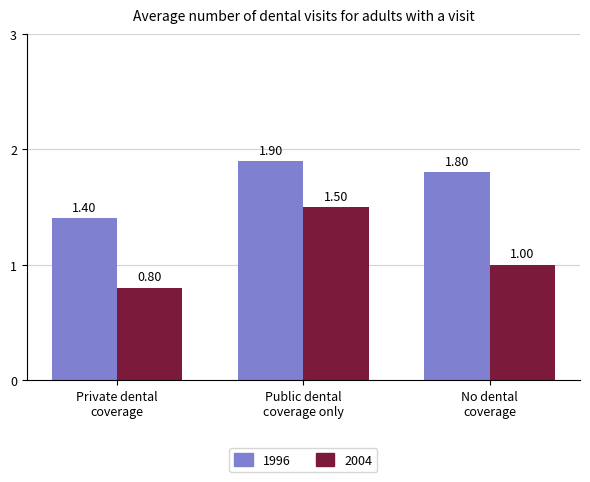

Rank the series by their average value, from lowest to highest.

2004, 1996